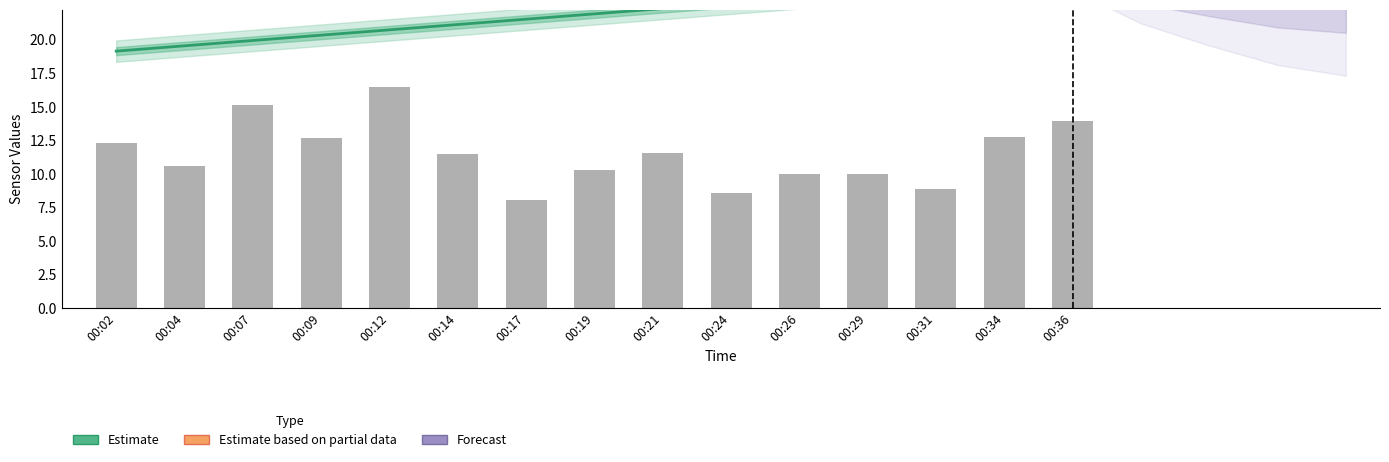

How many data points does each series have?

15